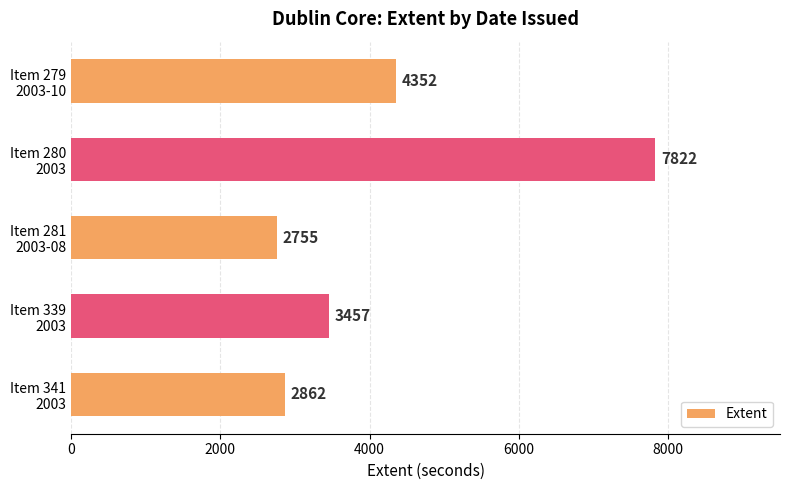

How many bars are there in total?

5